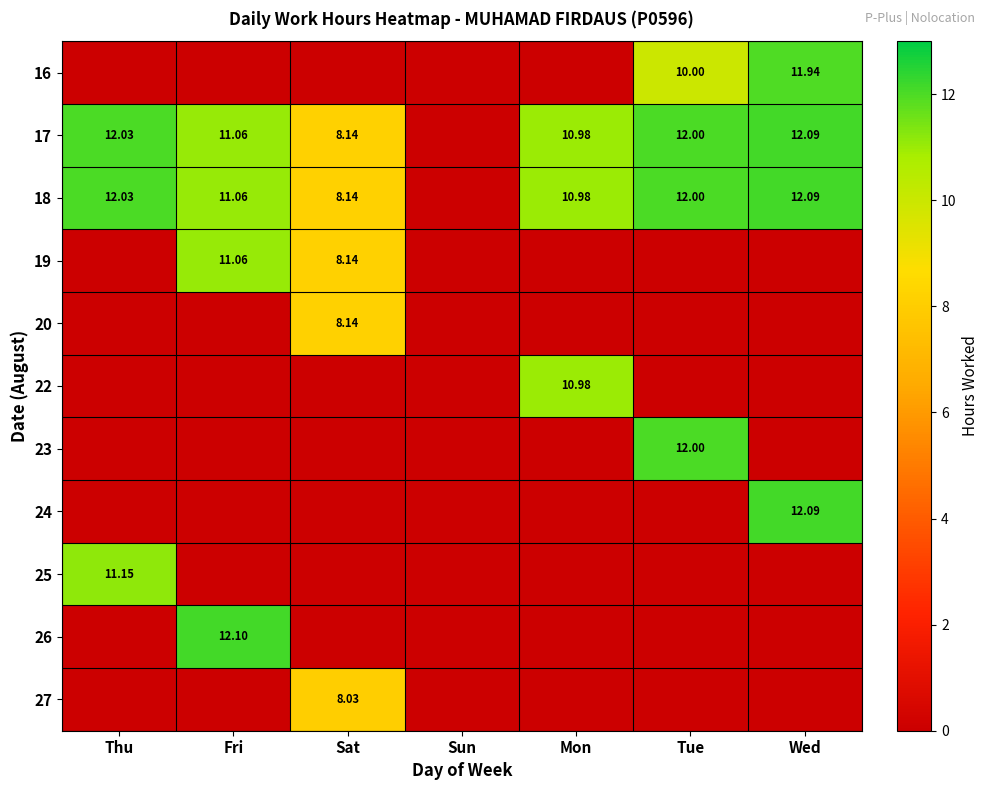

Which series has the largest range (max minus min)?

26